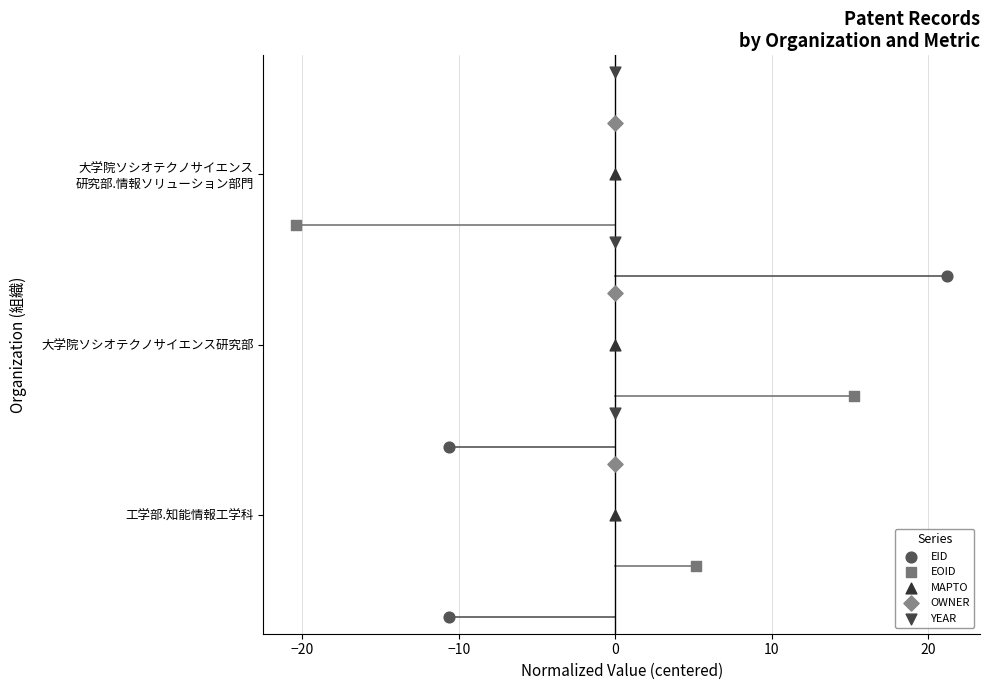

Which series reaches the maximum Y coordinate?

YEAR